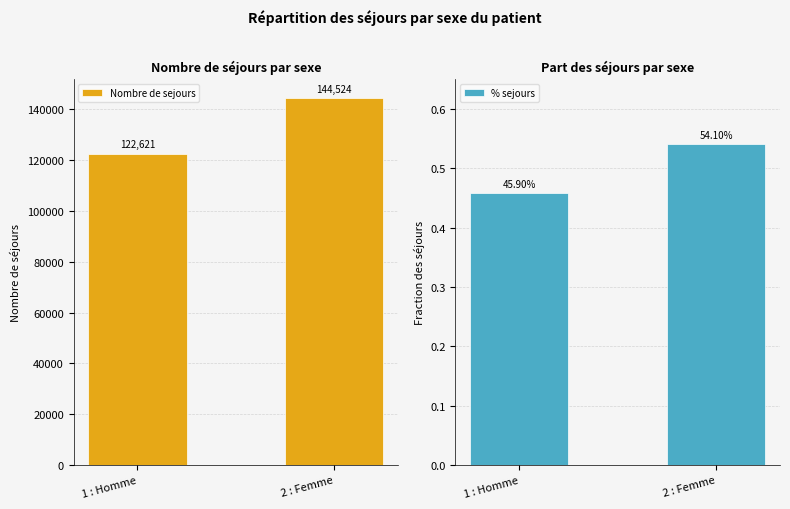

Rank the series at 1 : Homme from highest to lowest value.

Nombre de sejours, % sejours